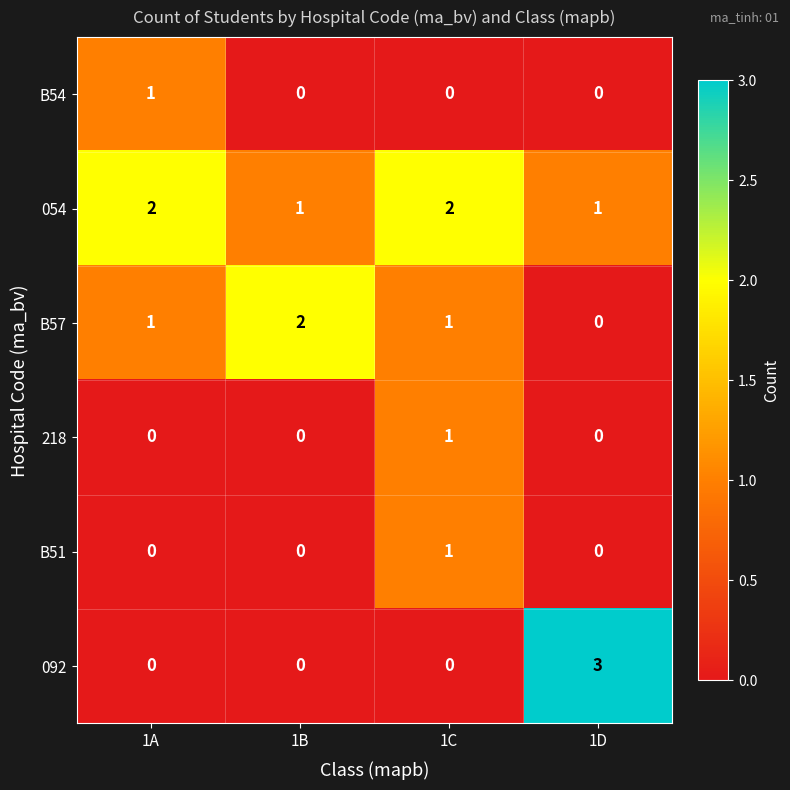

Which series changed the most between 1C and 1D?

092